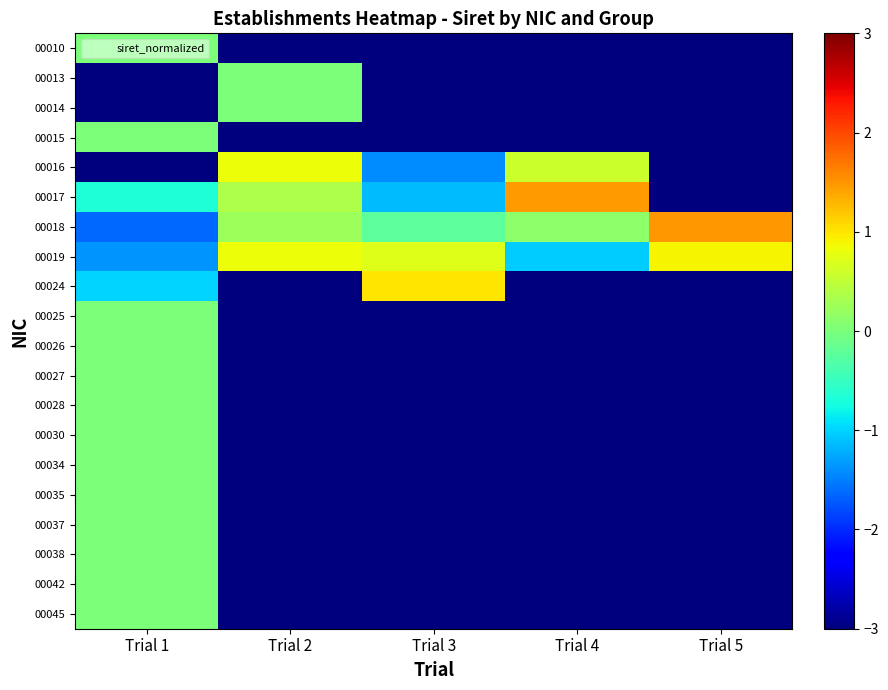

At how many categories does at least one series exceed -1?

5